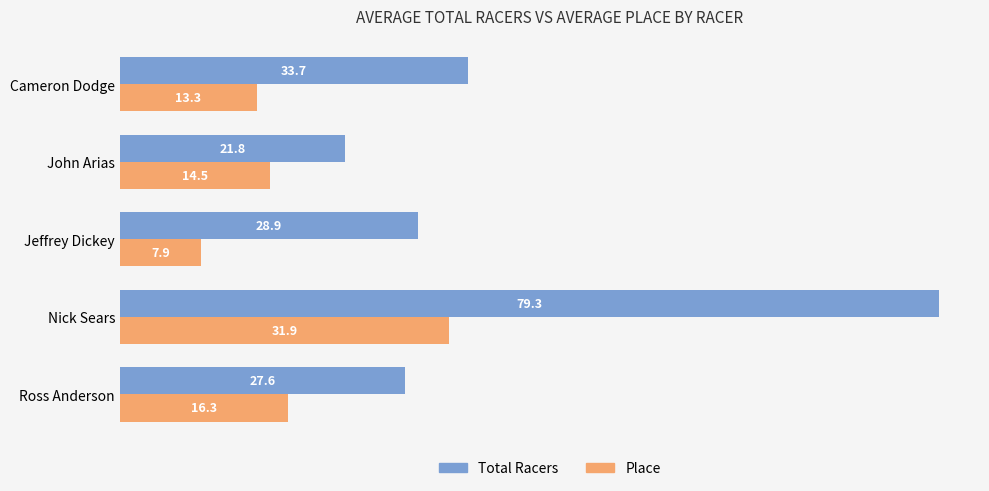

The Place series shows 13.3 at Cameron Dodge. True or false?

True